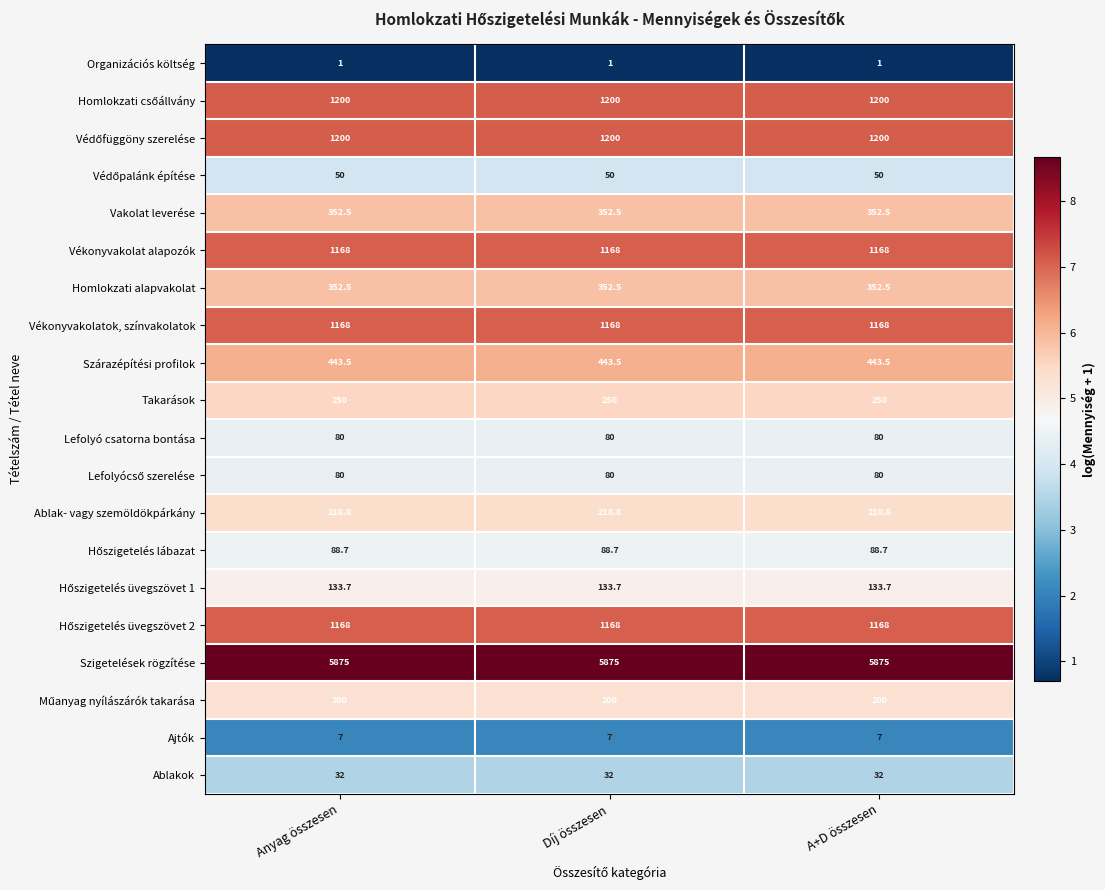

Is it true that Ajtók equals 2.9 at Díj összesen?

False